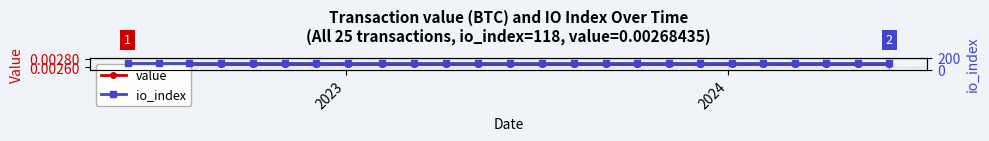

Does the chart have visible grid lines?

Yes